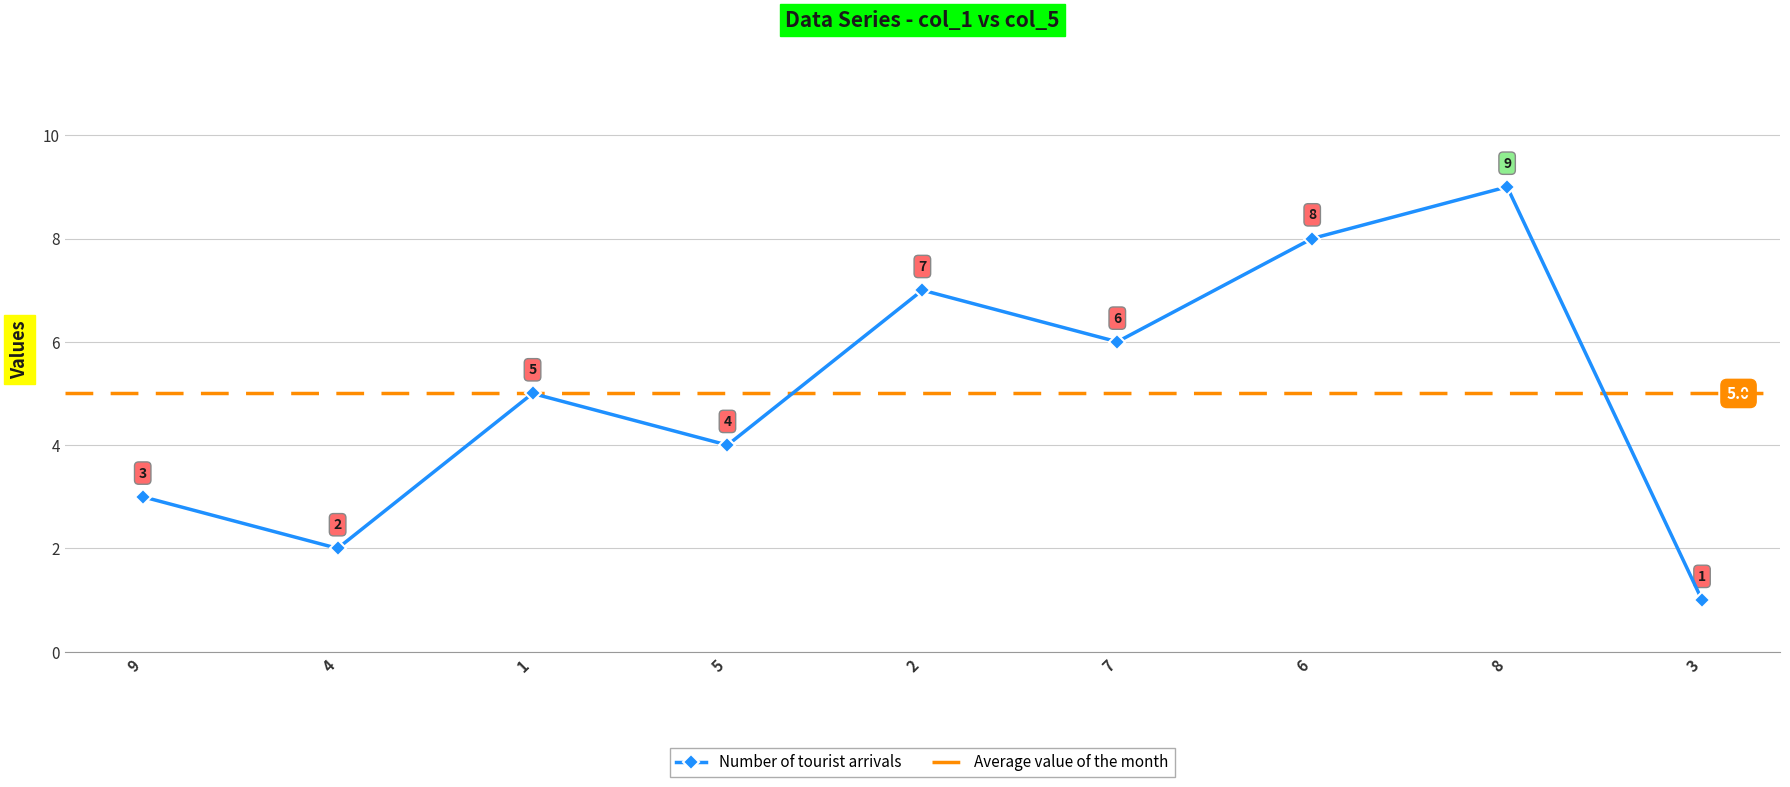

True or false: Number of tourist arrivals has more than 0 interior local peaks.

True